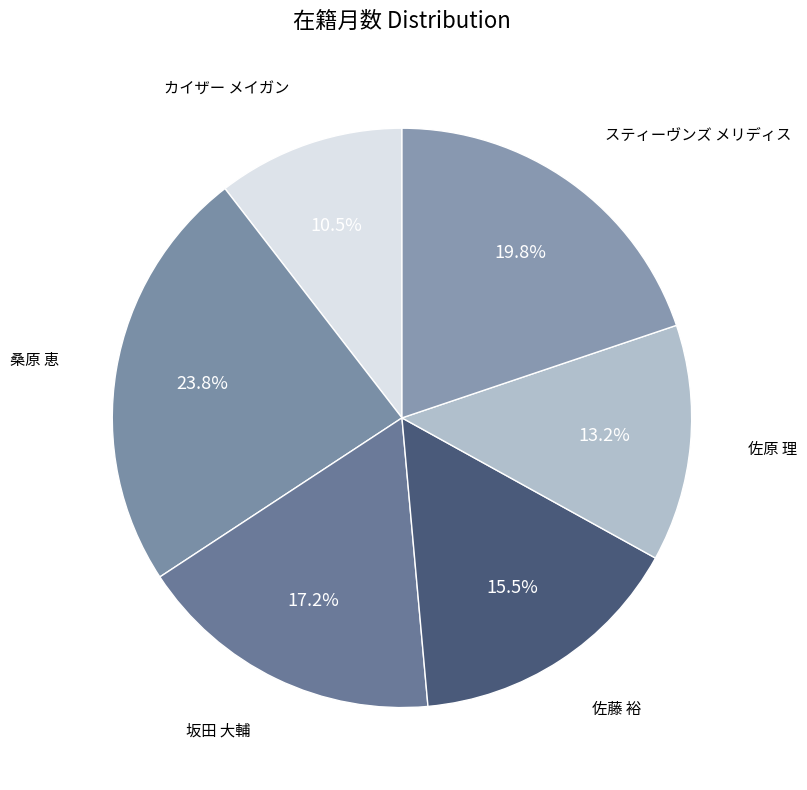

How many slices are in this pie chart?

6